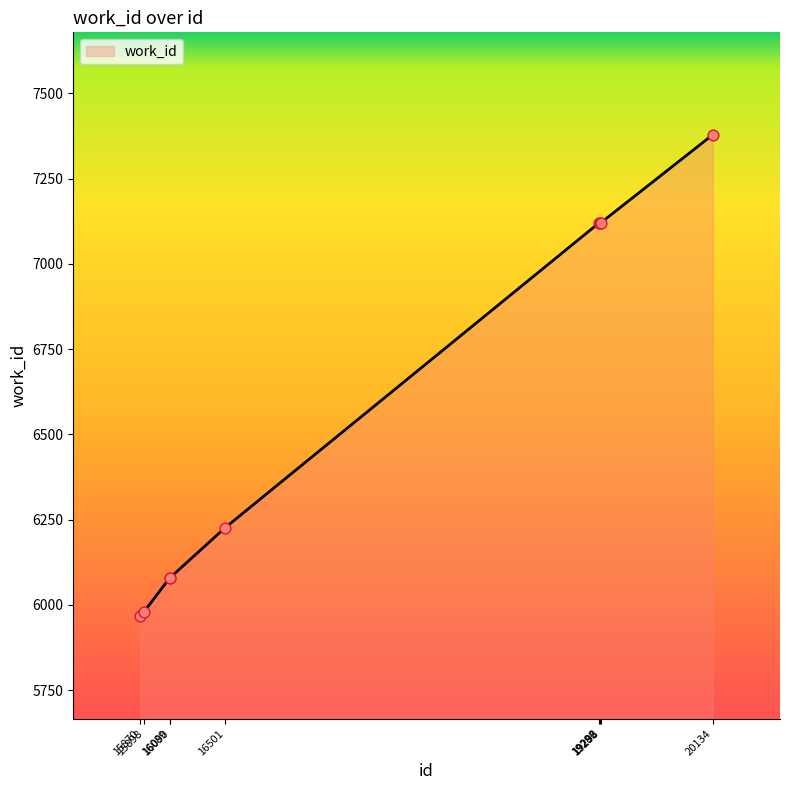

What is the change in value from 15870 to 19292?

+1154